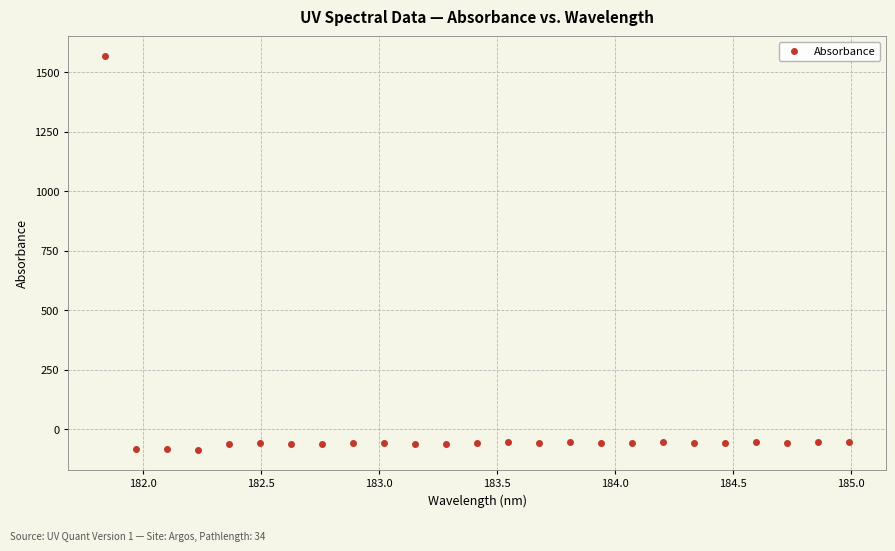

What is the range of X values (max minus min)?

3.1